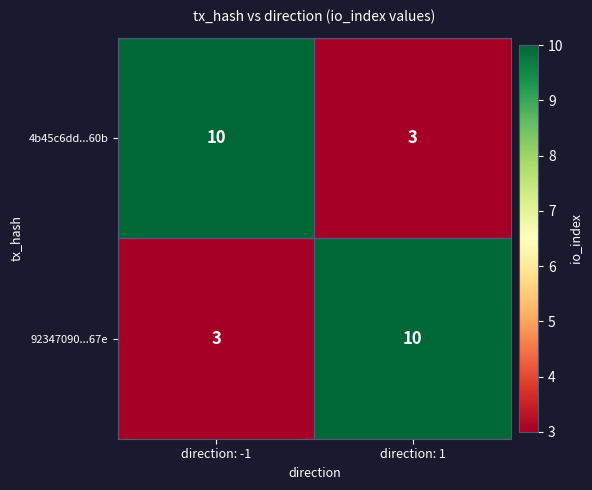

Read the 92347090...67e value at direction: 1.

10